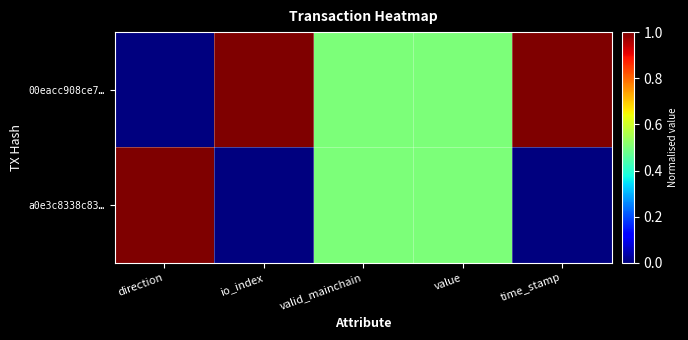

At how many categories does at least one series exceed 0?

5